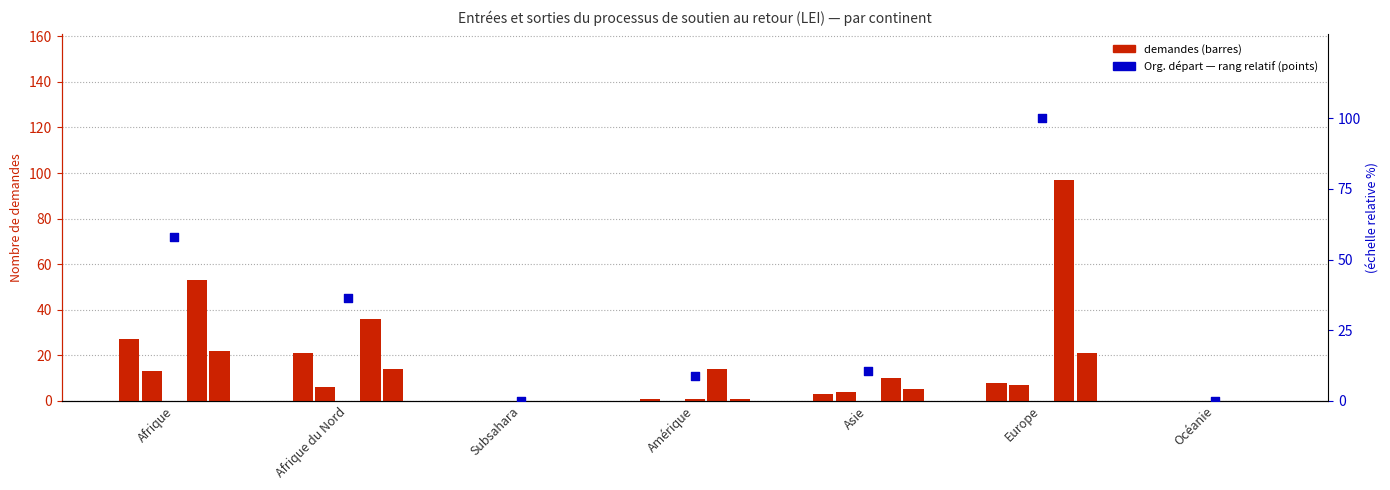

Which series contains the highest Y value?

Nouvelles dem. Org. départ (col_15)